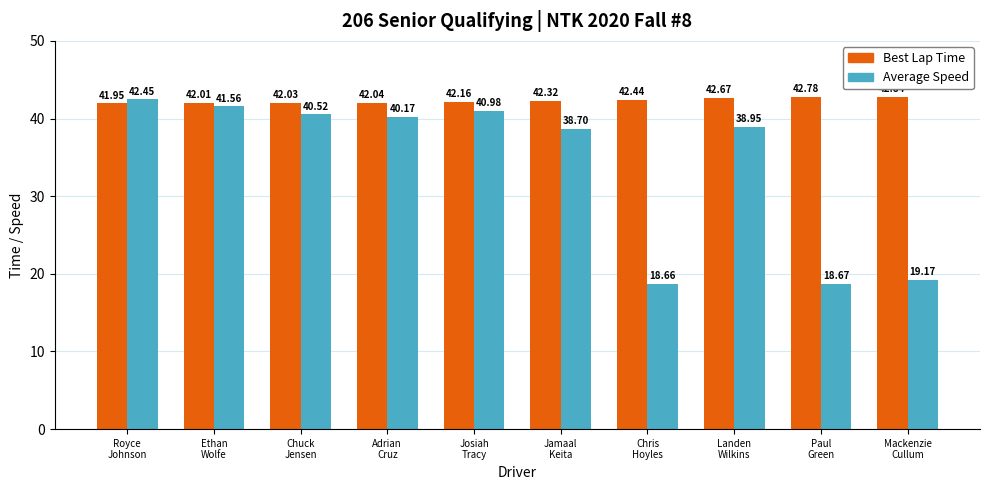

Reading left to right, transcribe all the data shown in this chart.

Best Lap Time: Royce
Johnson=42.0	Ethan
Wolfe=42.0	Chuck
Jensen=42.0	Adrian
Cruz=42.0	Josiah
Tracy=42.2	Jamaal
Keita=42.3	Chris
Hoyles=42.4	Landen
Wilkins=42.7	Paul
Green=42.8	Mackenzie
Cullum=42.8
Average Speed: Royce
Johnson=42.5	Ethan
Wolfe=41.6	Chuck
Jensen=40.5	Adrian
Cruz=40.2	Josiah
Tracy=41.0	Jamaal
Keita=38.7	Chris
Hoyles=18.7	Landen
Wilkins=39.0	Paul
Green=18.7	Mackenzie
Cullum=19.2